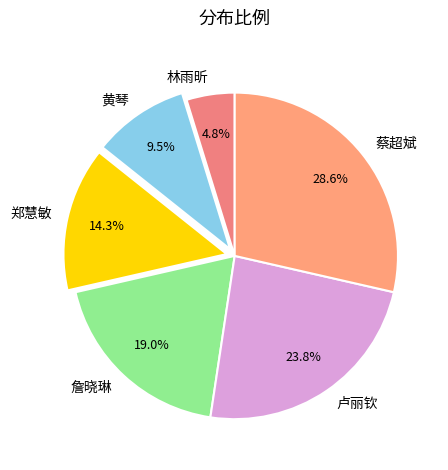

Is there a majority slice in this chart?

No